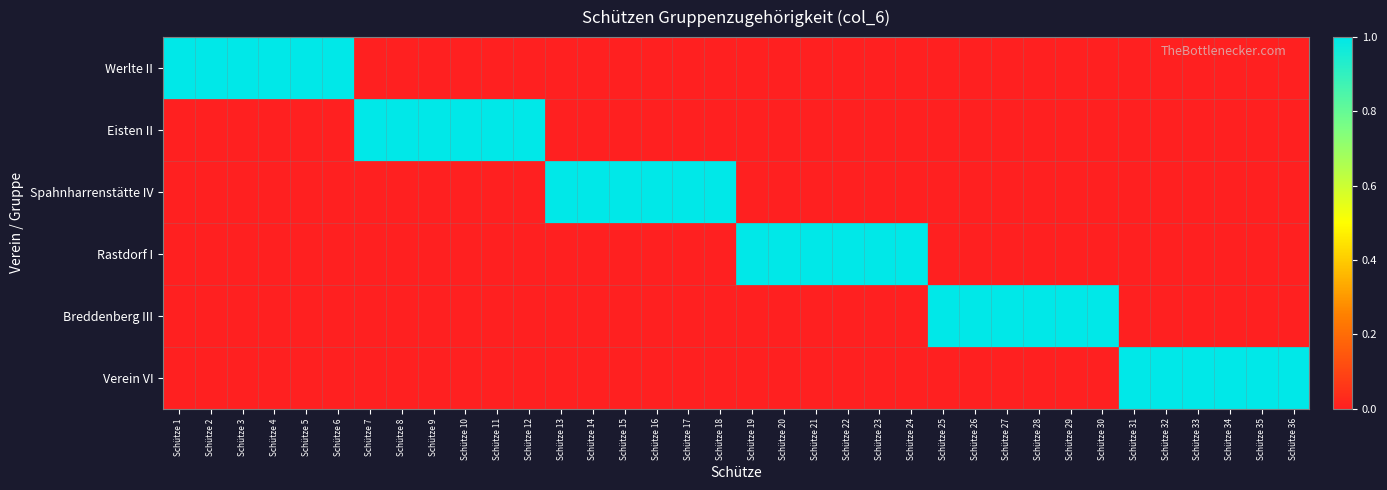

How many data points does each series have?

36